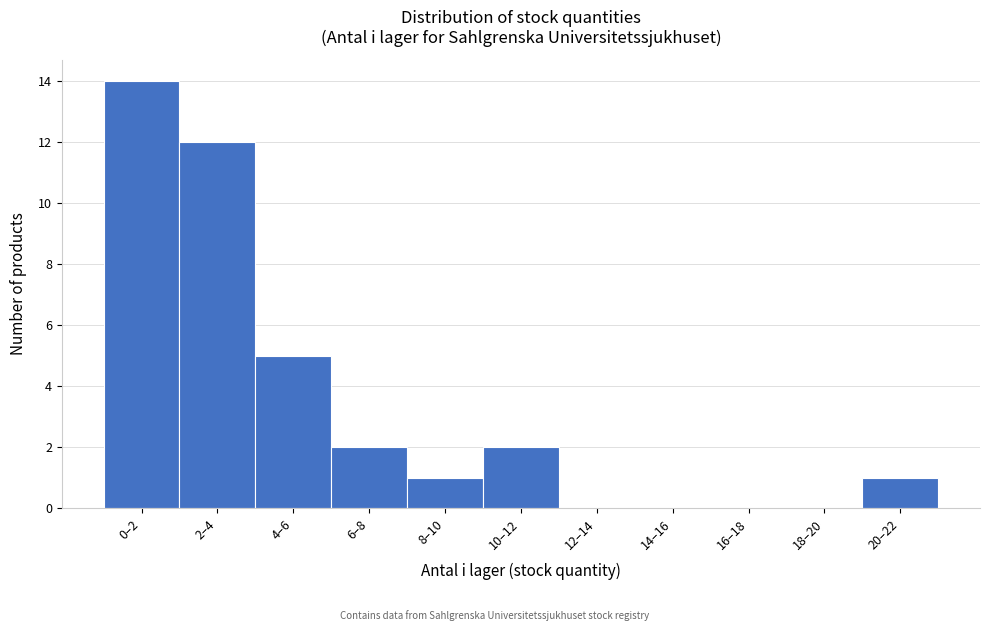

Reading right to left, transcribe all the data shown in this chart.

20–22=1	18–20=0	16–18=0	14–16=0	12–14=0	10–12=2	8–10=1	6–8=2	4–6=5	2–4=12	0–2=14